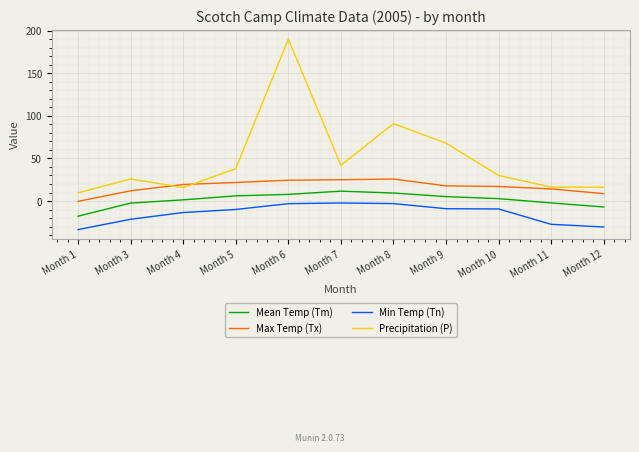

What are all the series names shown in the legend?

Mean Temp (Tm), Max Temp (Tx), Min Temp (Tn), Precipitation (P)